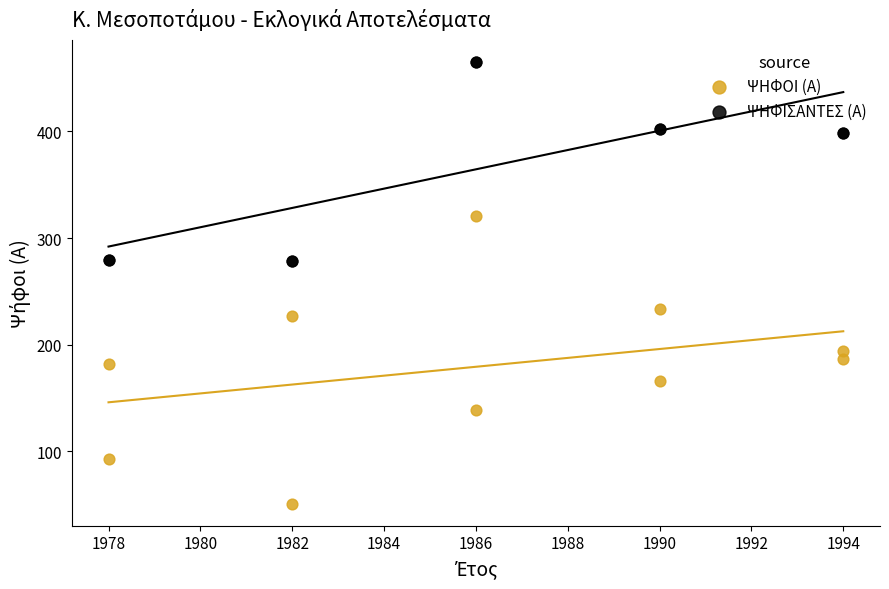

What is the X range (max minus min) for the scatter plot?

16